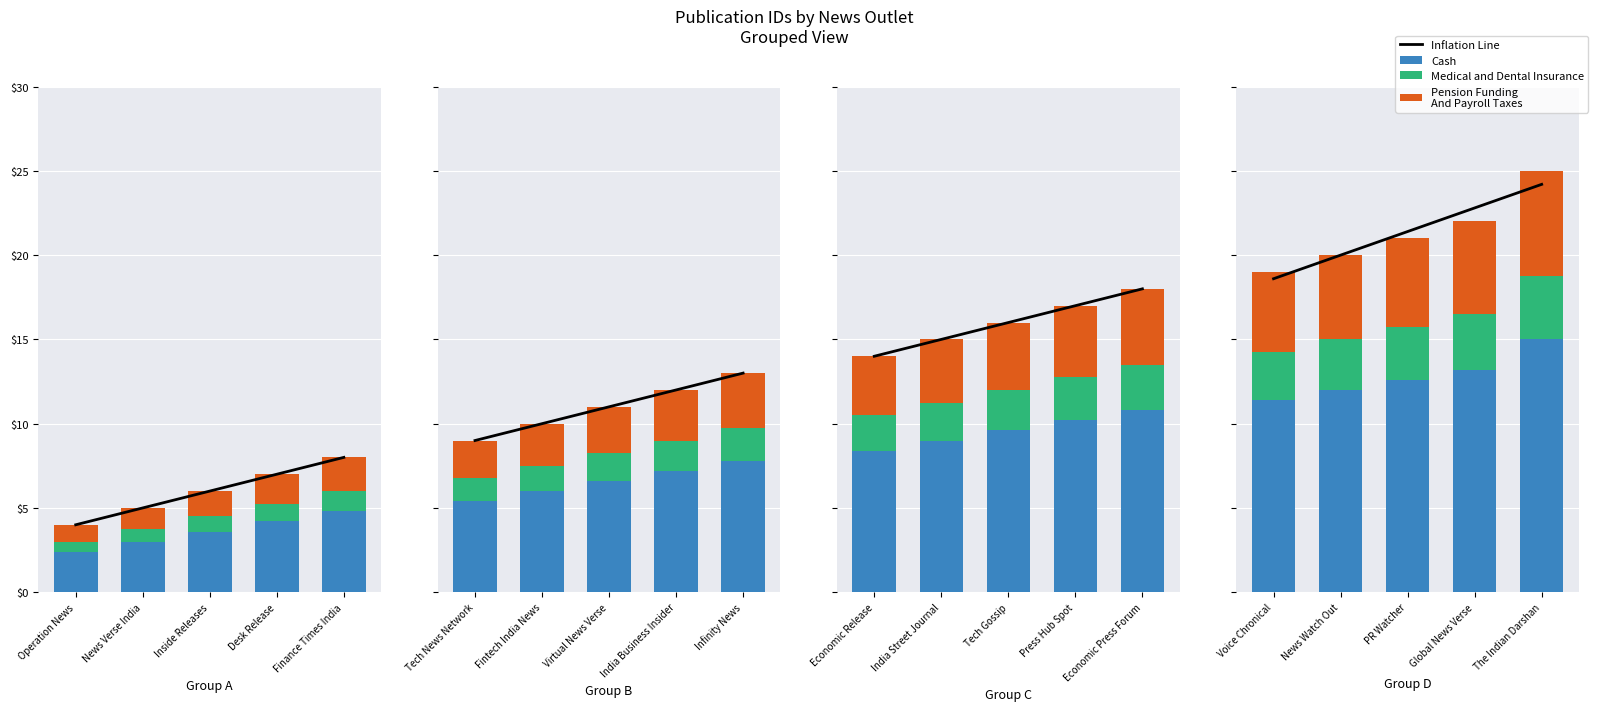

The value of Cash at The Indian Darshan is 21.0. True or false?

False